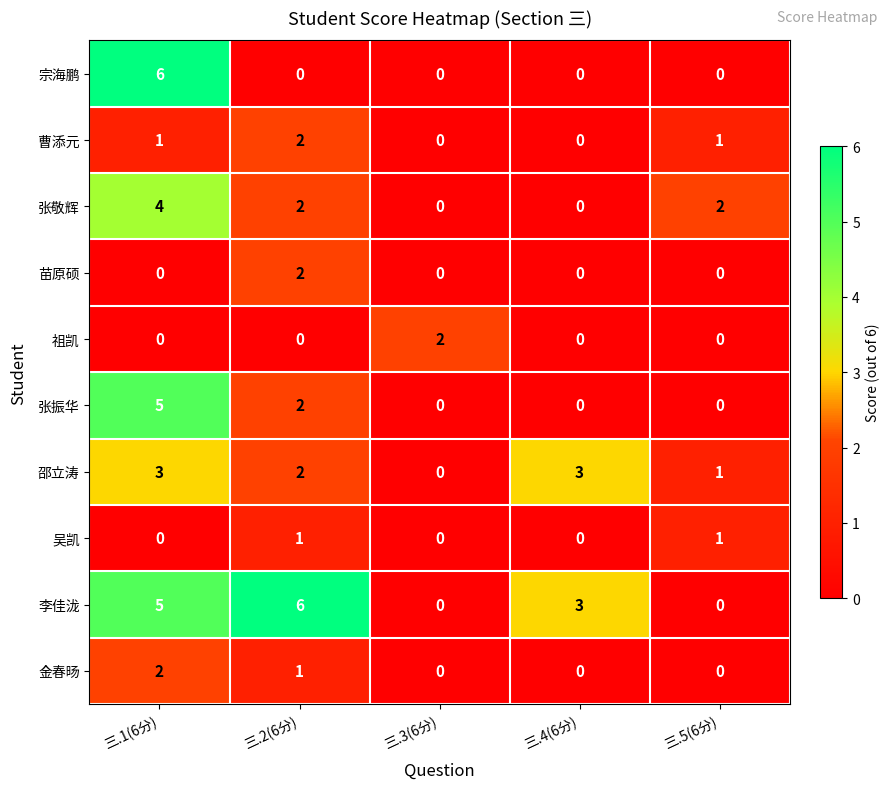

How many 苗原硕 values are between 0 and 1?

4